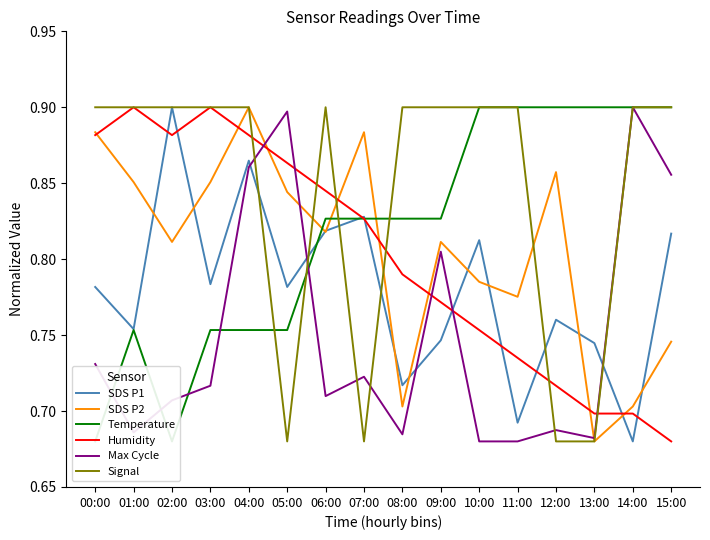

What position from the right is 00:00?

16